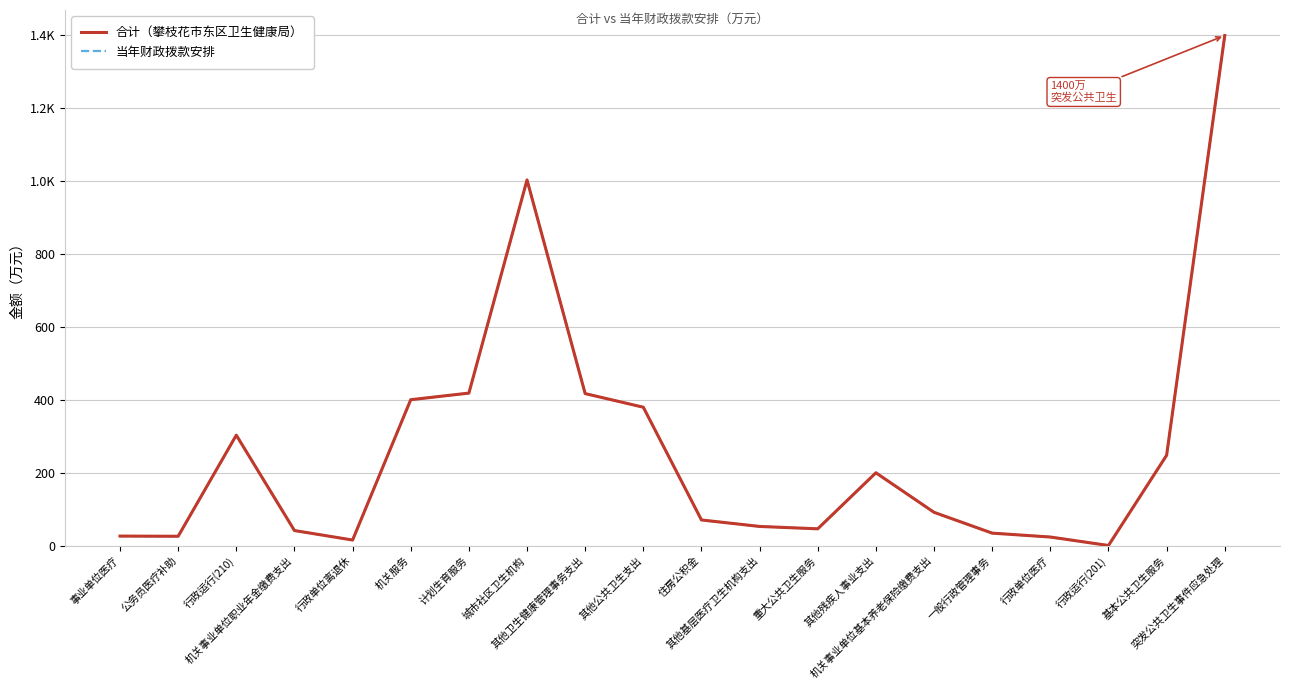

At which label does 当年财政拨款安排 reach its minimum?

行政运行(201)